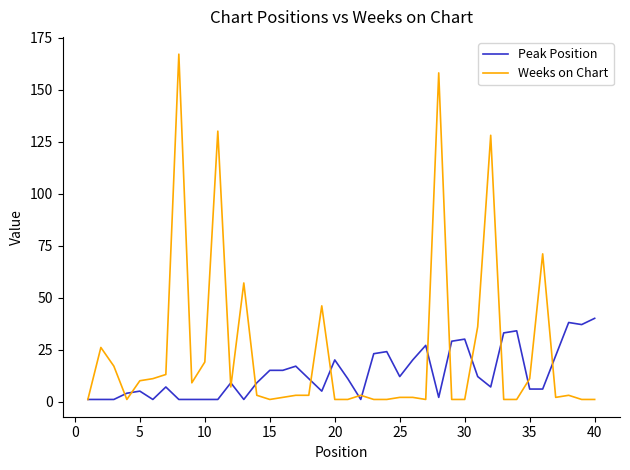

What is the maximum value for Weeks on Chart?

167